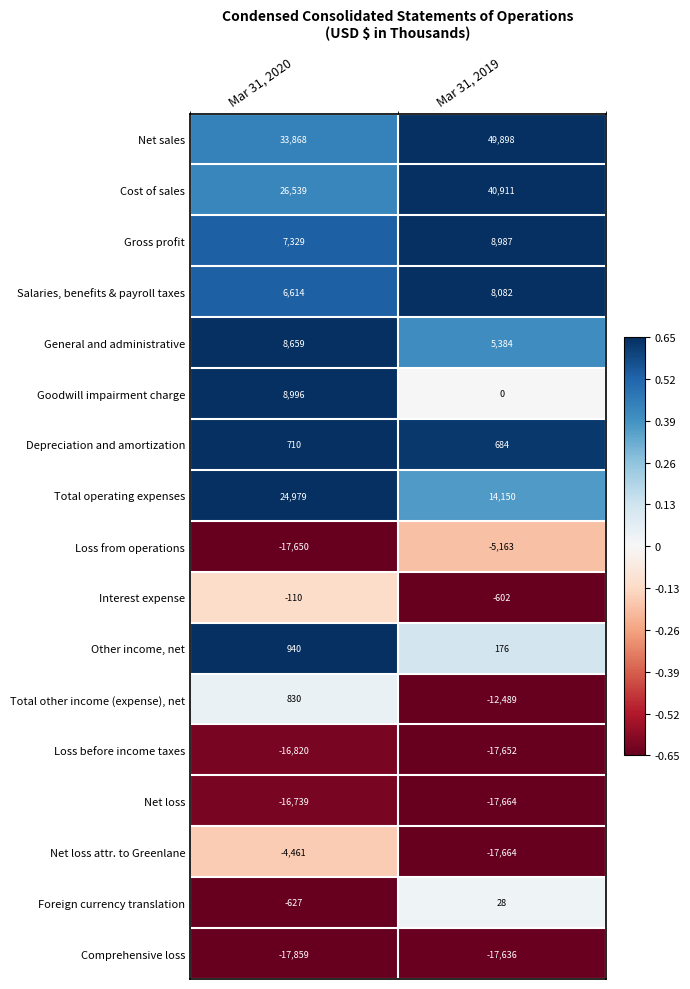

What is the sum of all Gross profit values?

16316